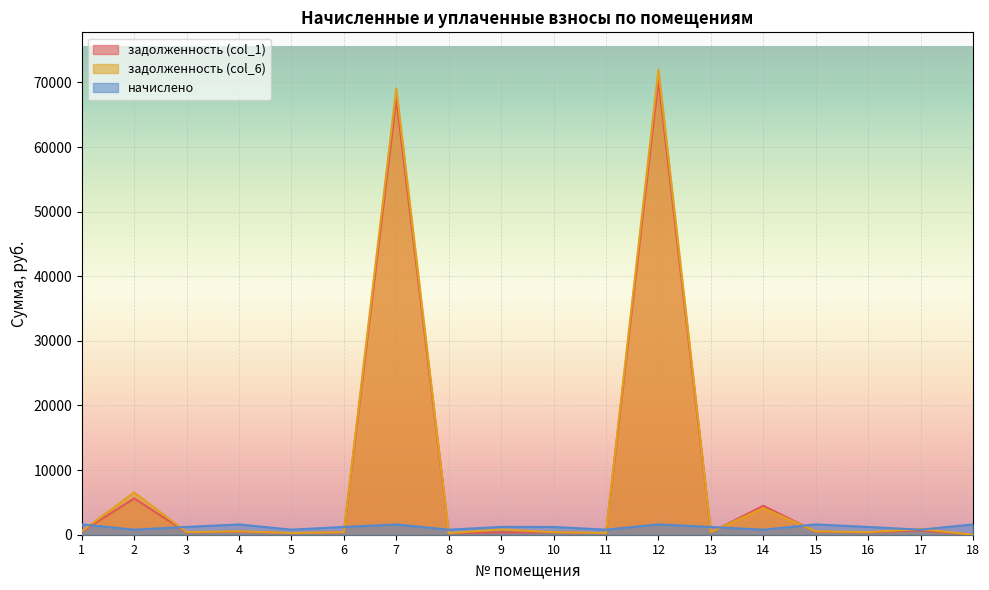

Reading right to left, list all the values displayed in this chart.

задолженность (col_1): 0.0	660.8	363.6	483.5	4482.0	362.3	70396.6	235.8	363.6	367.3	235.5	67488.8	364.3	236.4	482.2	365.6	5625.7	482.2
задолженность (col_6): 0.0	877.1	400.8	532.9	4109.3	399.3	71995.3	259.8	400.8	809.1	259.7	69083.1	401.1	260.0	531.4	403.0	6551.9	531.4
начислено: 1598.6	779.5	1202.3	1598.6	777.3	1197.9	1598.6	779.5	1202.3	1211.1	779.5	1594.3	1204.5	781.7	1594.3	1208.9	781.7	1594.3